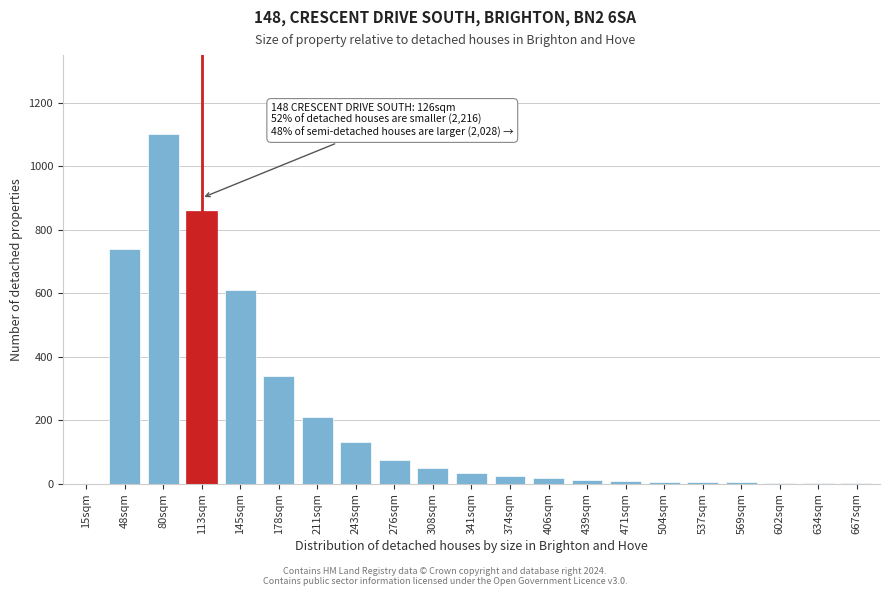

What is the sum of all values?

4234